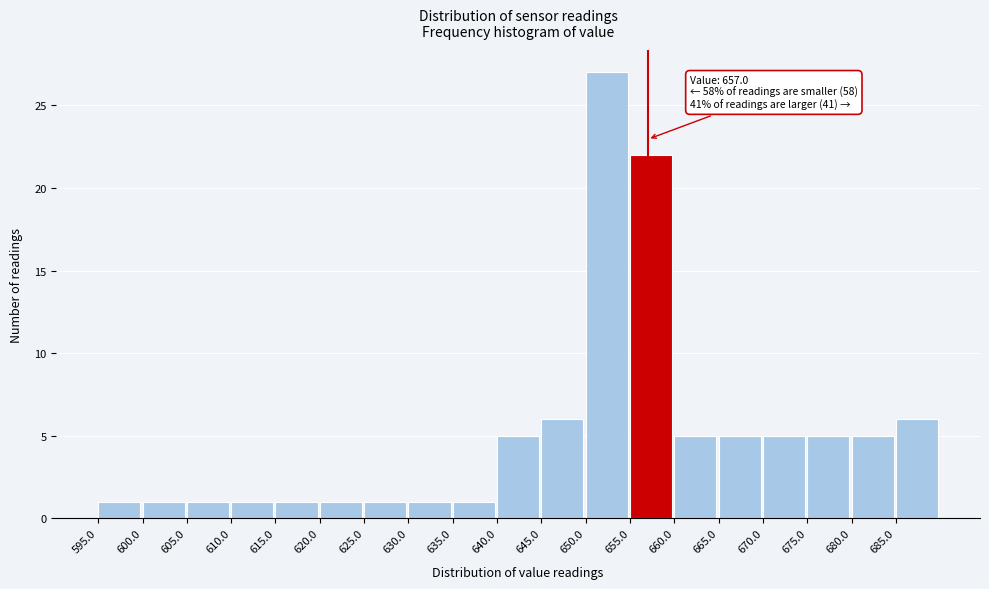

Which range on the x-axis has the tallest bar?

650 to 655